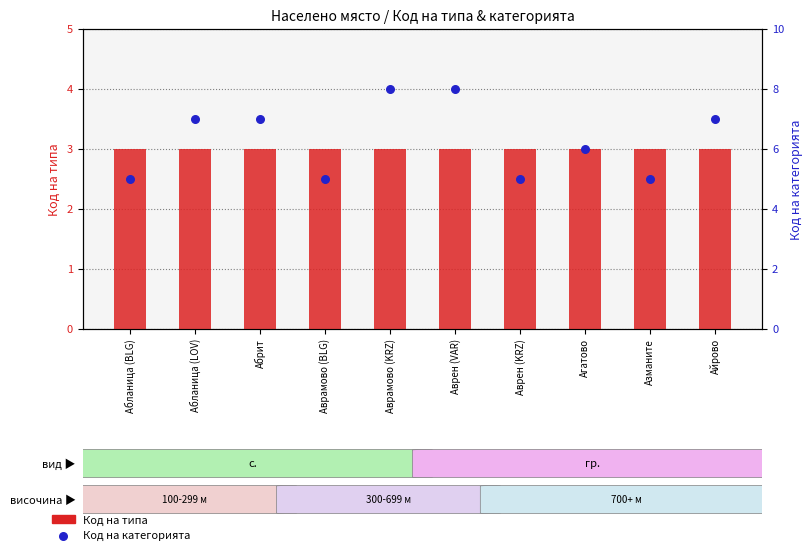

At which category is the sum across all series the highest?

Аврамово (KRZ)